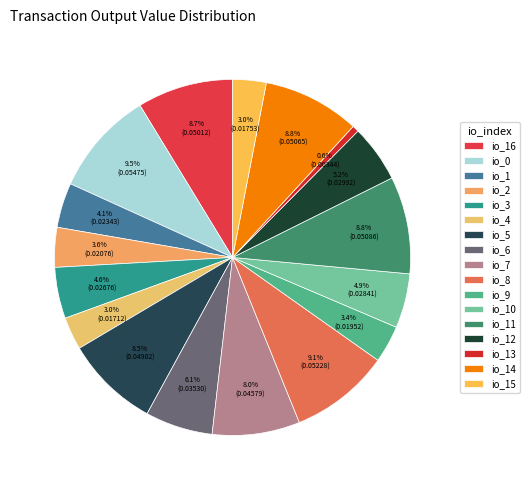

Is it true that io_1 is 1% of the pie?

False